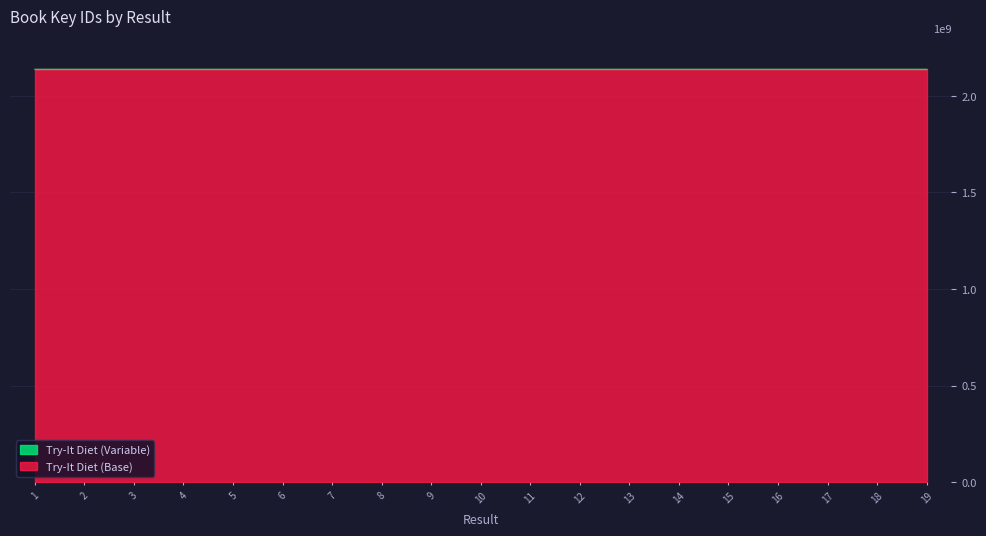

What is the average value?

2137692138